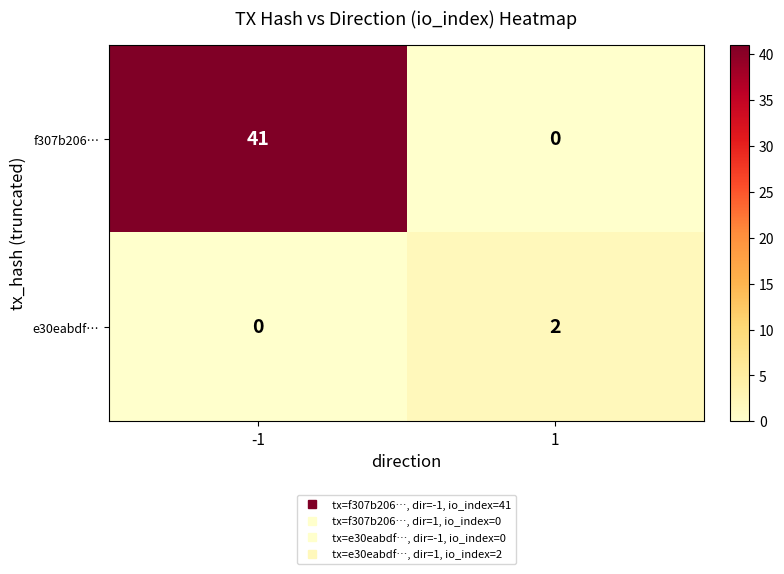

How many categories are shown in the chart?

2